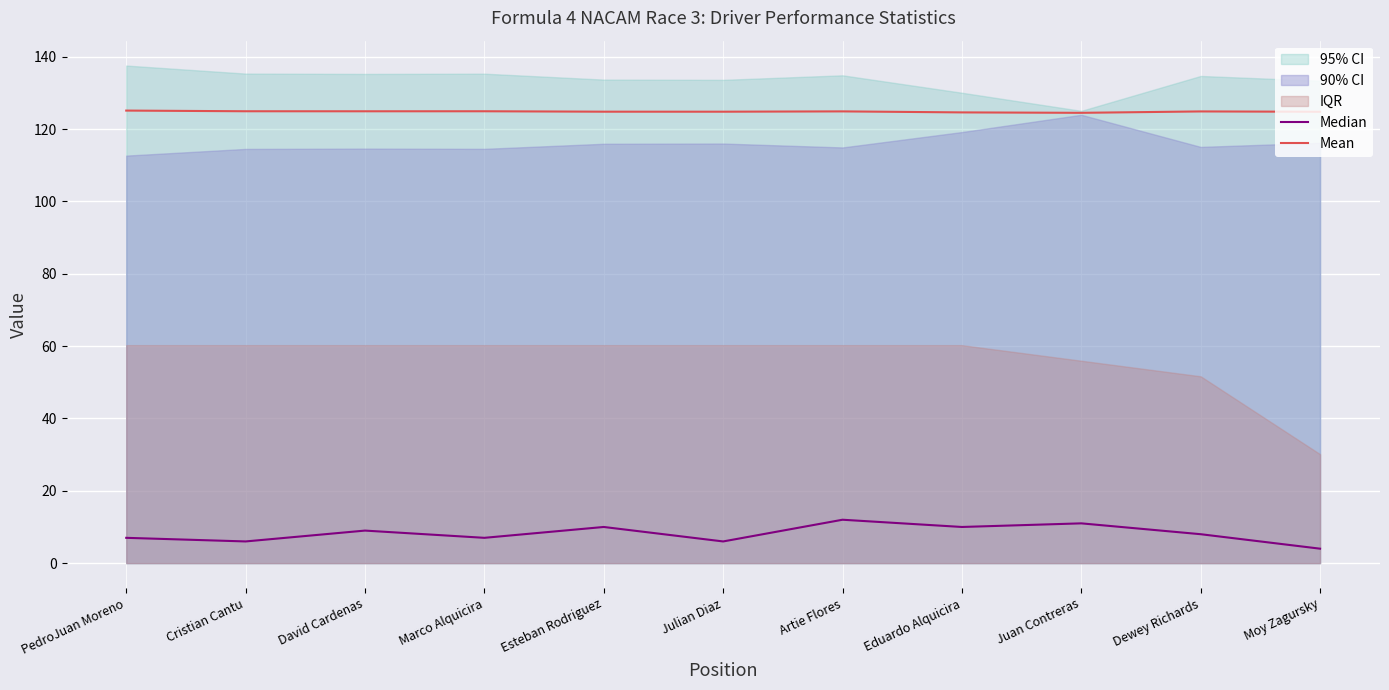

True or false: Median and Mean intersect in this chart.

False